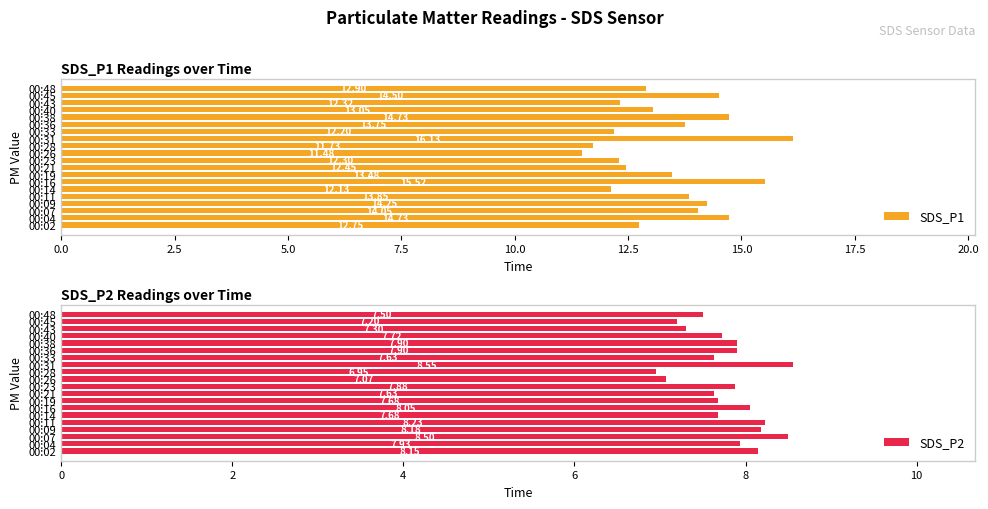

What is the difference between the maximum and minimum values in the SDS_P2 series?

1.6